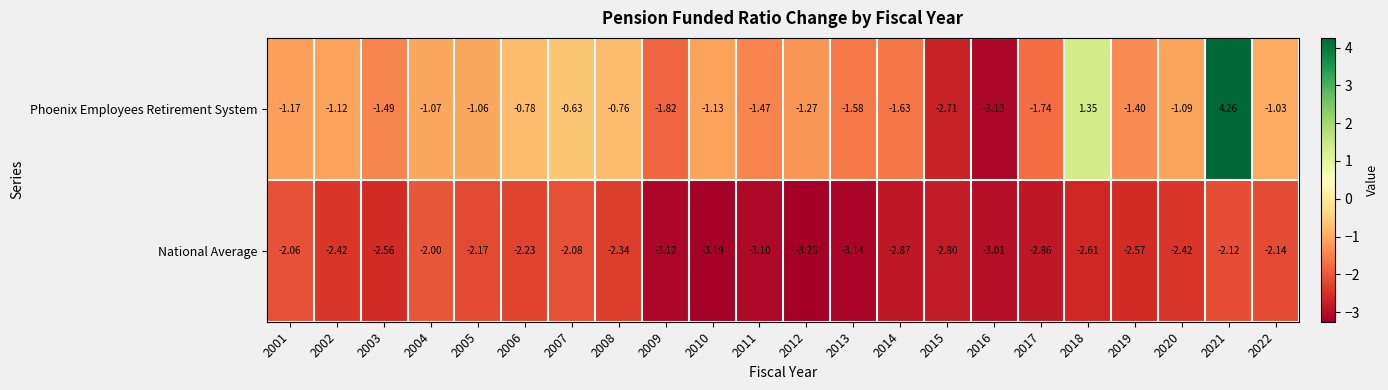

Which series has the widest spread of values?

Phoenix Employees Retirement System